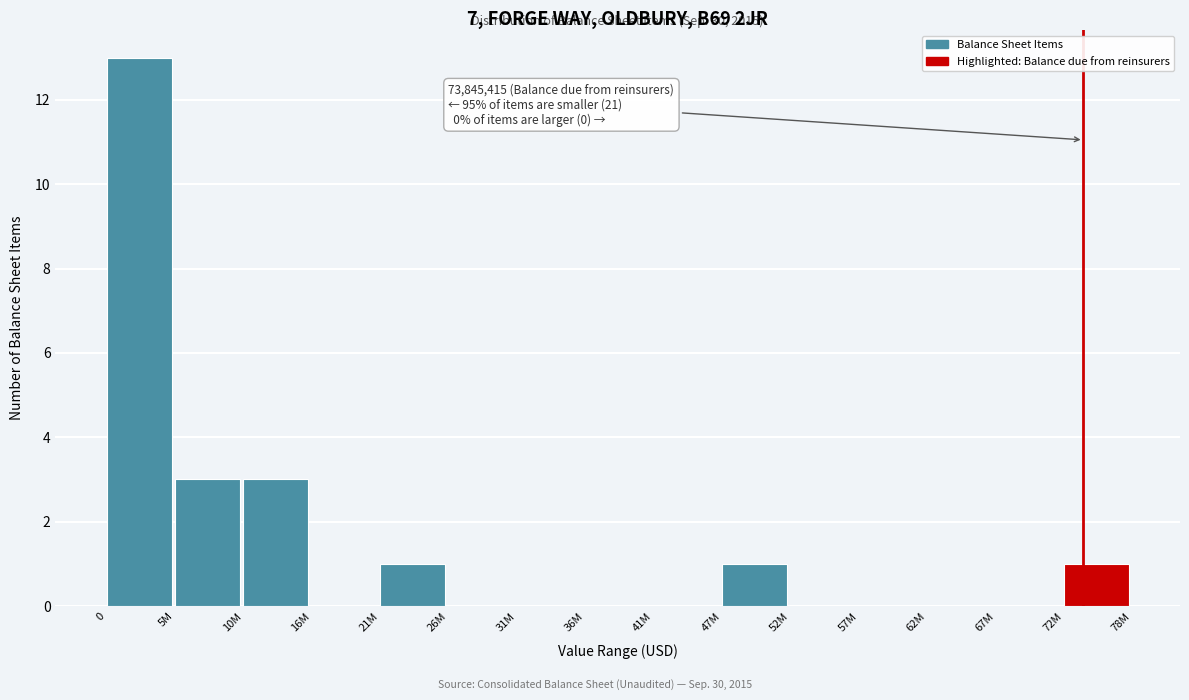

Reading right to left, what are all the values shown in this chart?

72M=1	67M=0	62M=0	57M=0	52M=0	47M=1	41M=0	36M=0	31M=0	26M=0	21M=1	16M=0	10M=3	5M=3	0=13